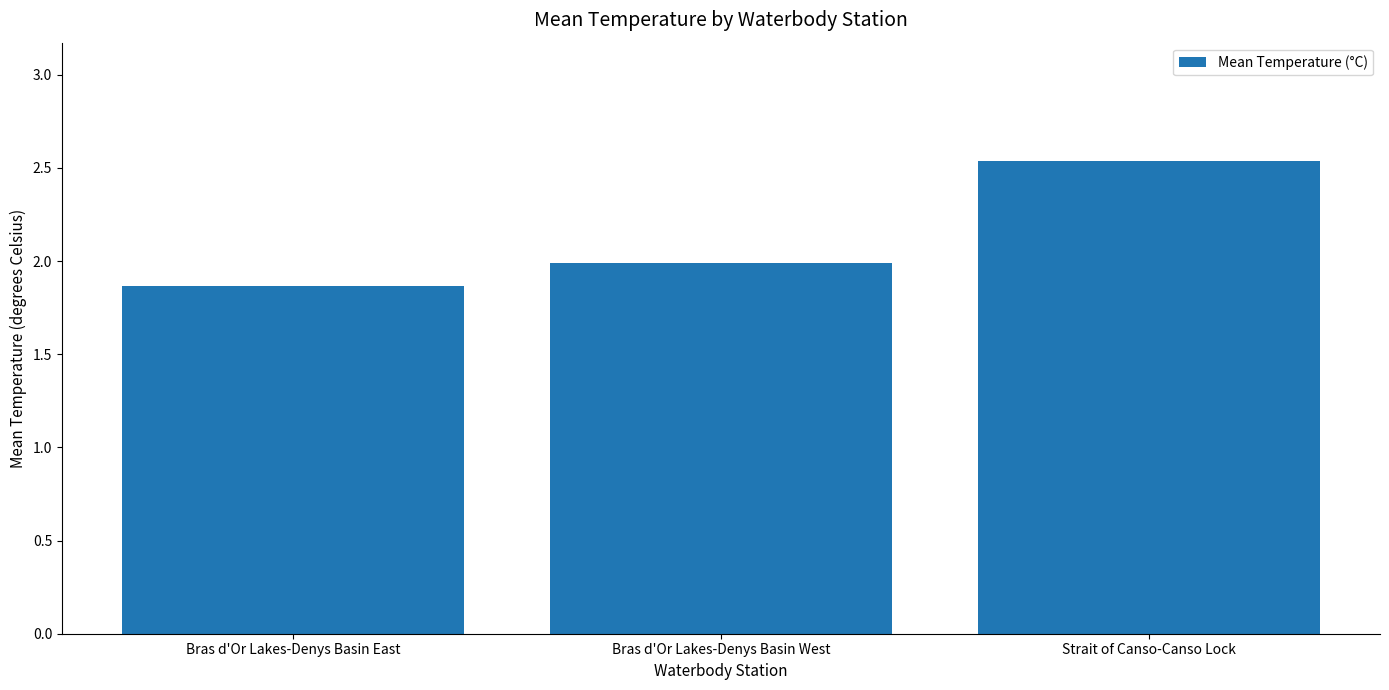

What is the label of the 1st bar from the right?

Strait of Canso-Canso Lock